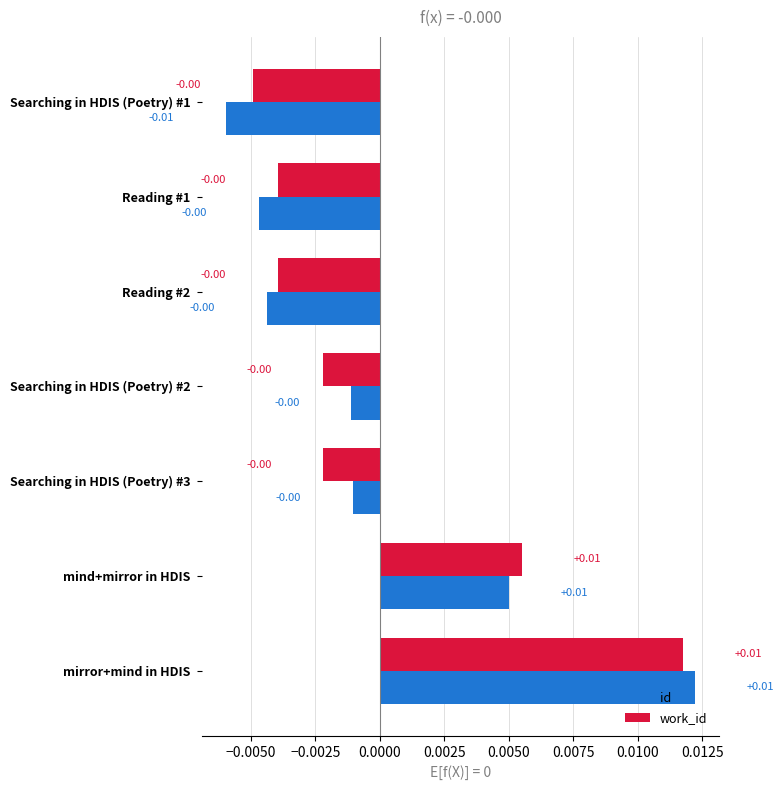

Which series has the largest range (max minus min)?

id